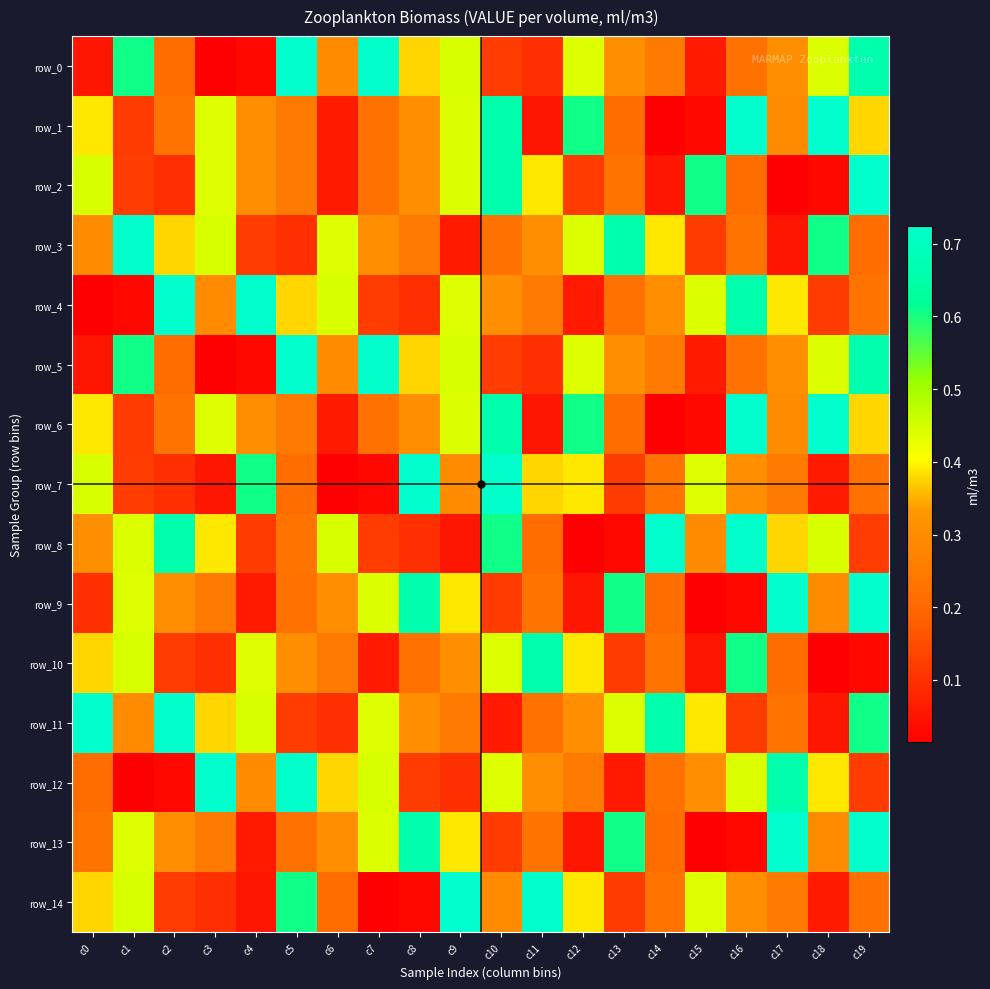

Which series has the largest total across all categories?

row_11